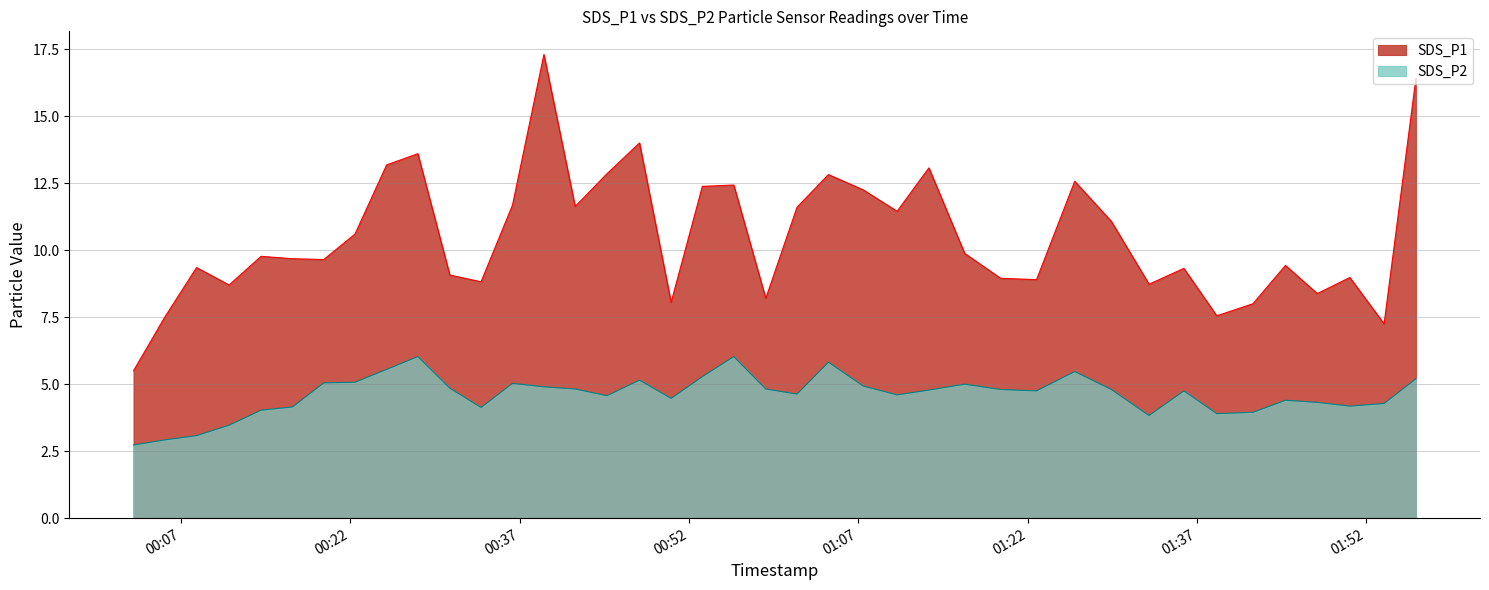

Reading right to left, list all the values displayed in this chart.

SDS_P1: 16.4	7.2	9.0	8.4	9.4	8.0	7.5	9.3	8.7	11.1	12.6	8.9	8.9	9.9	13.1	11.4	12.2	12.8	11.6	8.2	12.4	12.4	8.1	14.0	12.8	11.6	17.3	11.7	8.8	9.1	13.6	13.2	10.6	9.7	9.7	9.8	8.7	9.3	7.5	5.5
SDS_P2: 5.2	4.3	4.2	4.3	4.4	4.0	3.9	4.8	3.8	4.8	5.5	4.8	4.8	5.0	4.8	4.6	4.9	5.8	4.6	4.8	6.0	5.3	4.5	5.2	4.6	4.8	4.9	5.0	4.1	4.8	6.0	5.5	5.1	5.0	4.2	4.0	3.5	3.1	2.9	2.7